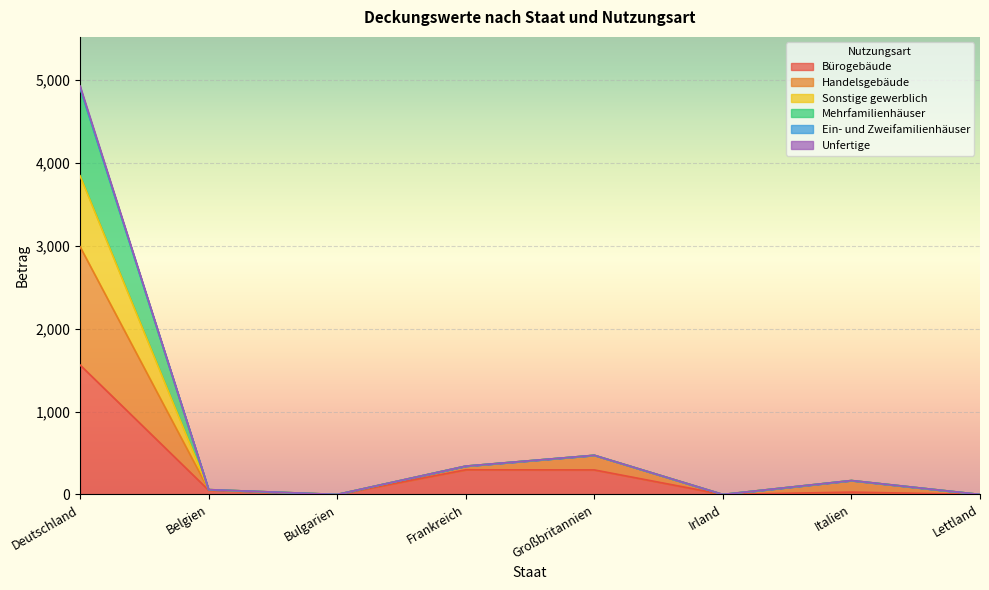

True or false: Handelsgebäude and Mehrfamilienhäuser cross at least once.

False